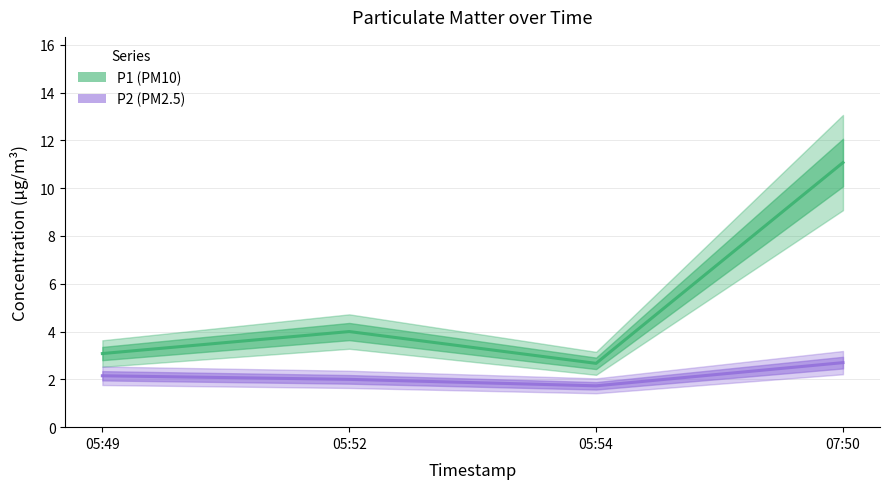

True or false: P2 and P1 cross at least once.

False